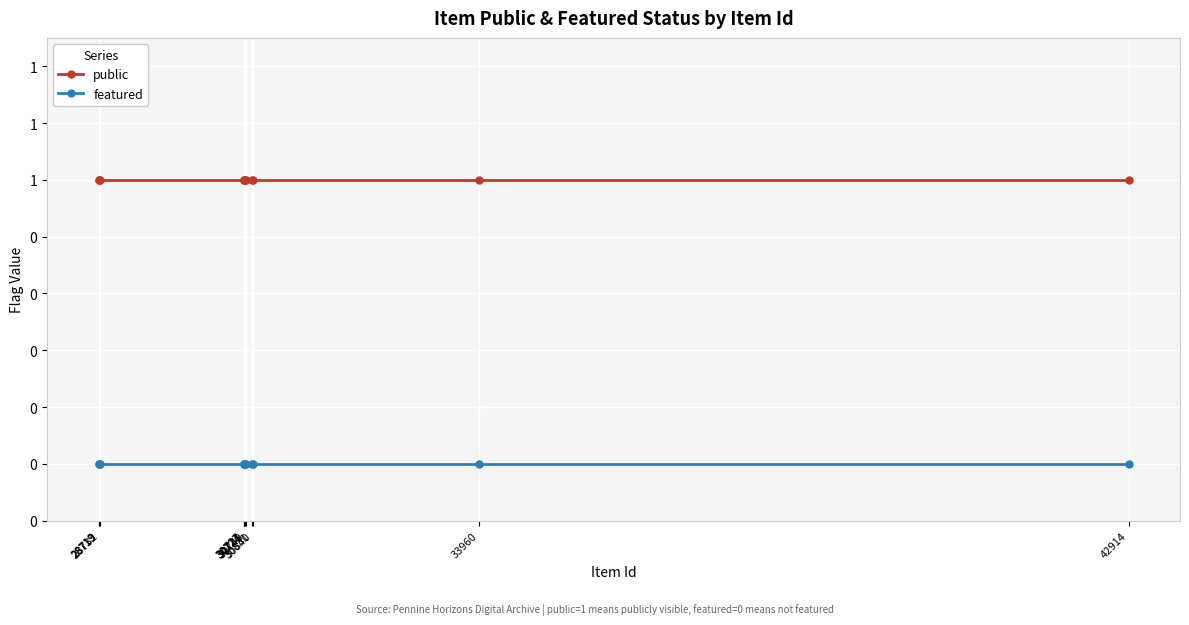

At 28732, list the series in order from smallest to largest.

featured, public